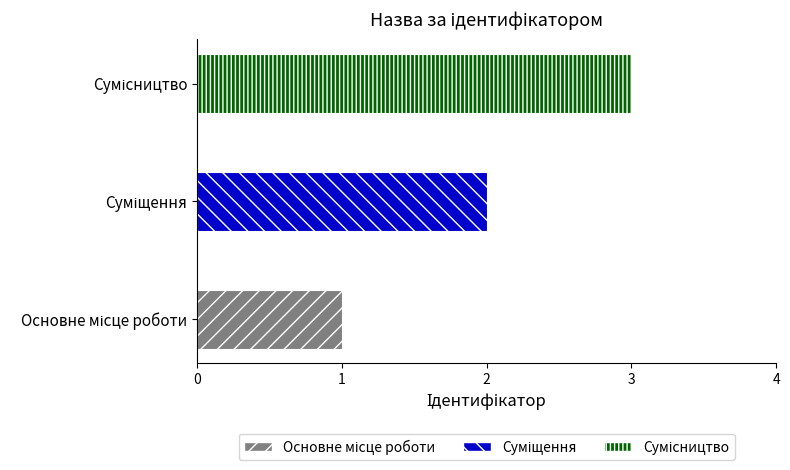

What is the difference between the maximum and minimum values?

2